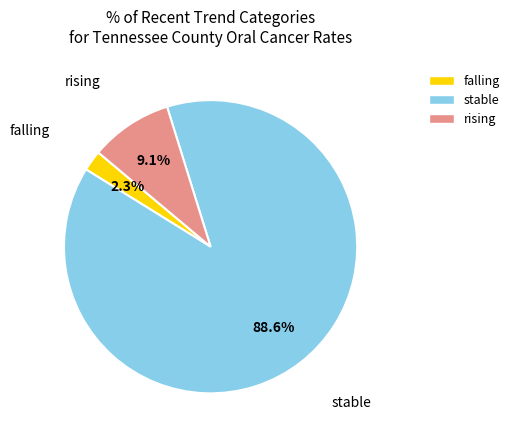

What is the total percentage of rising and falling?

11.4%